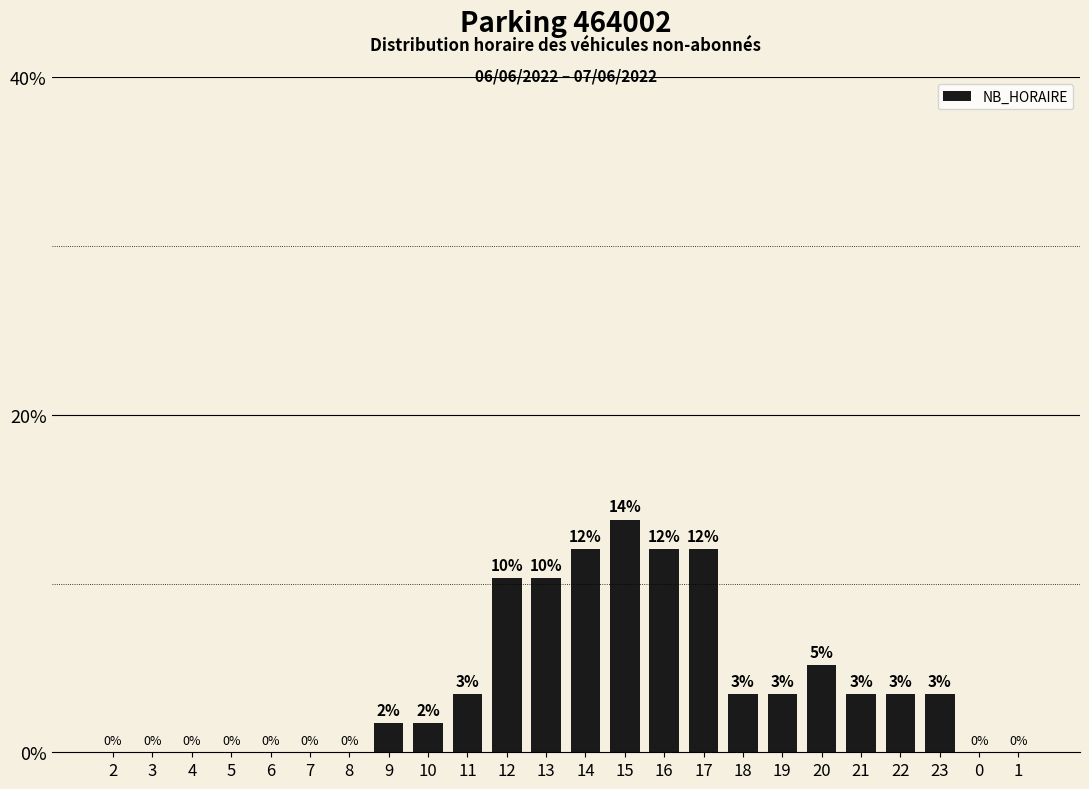

Does the chart contain any negative values?

No